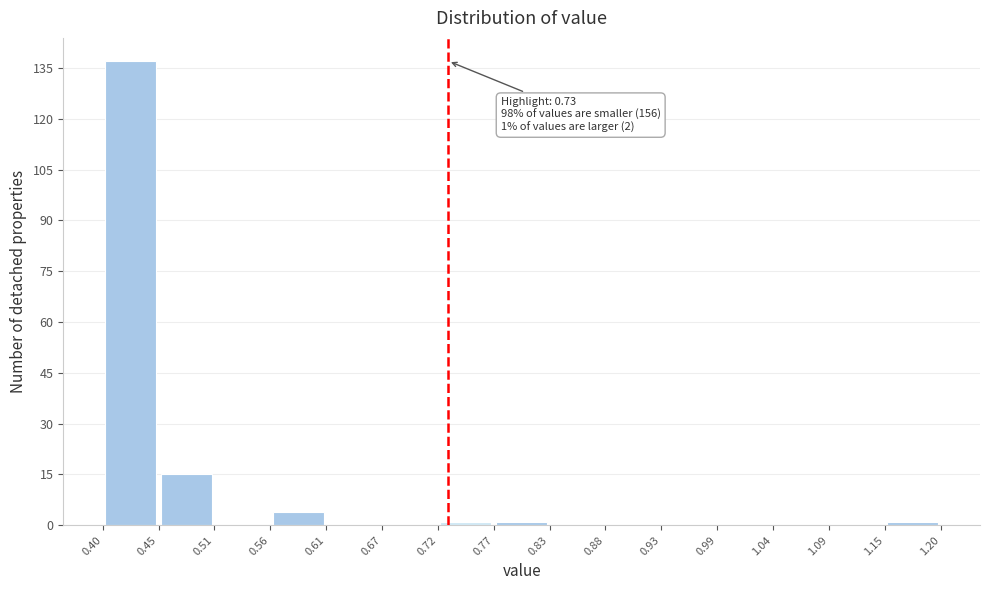

Which range on the x-axis has the tallest bar?

0.40 to 0.45